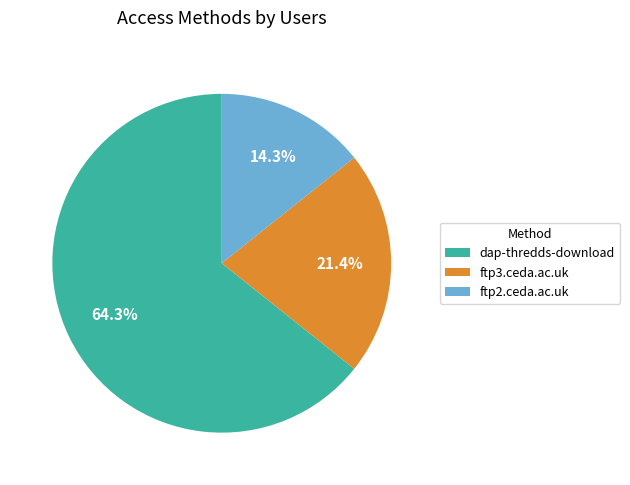

How much of the chart is everything except ftp2.ceda.ac.uk?

85.7%